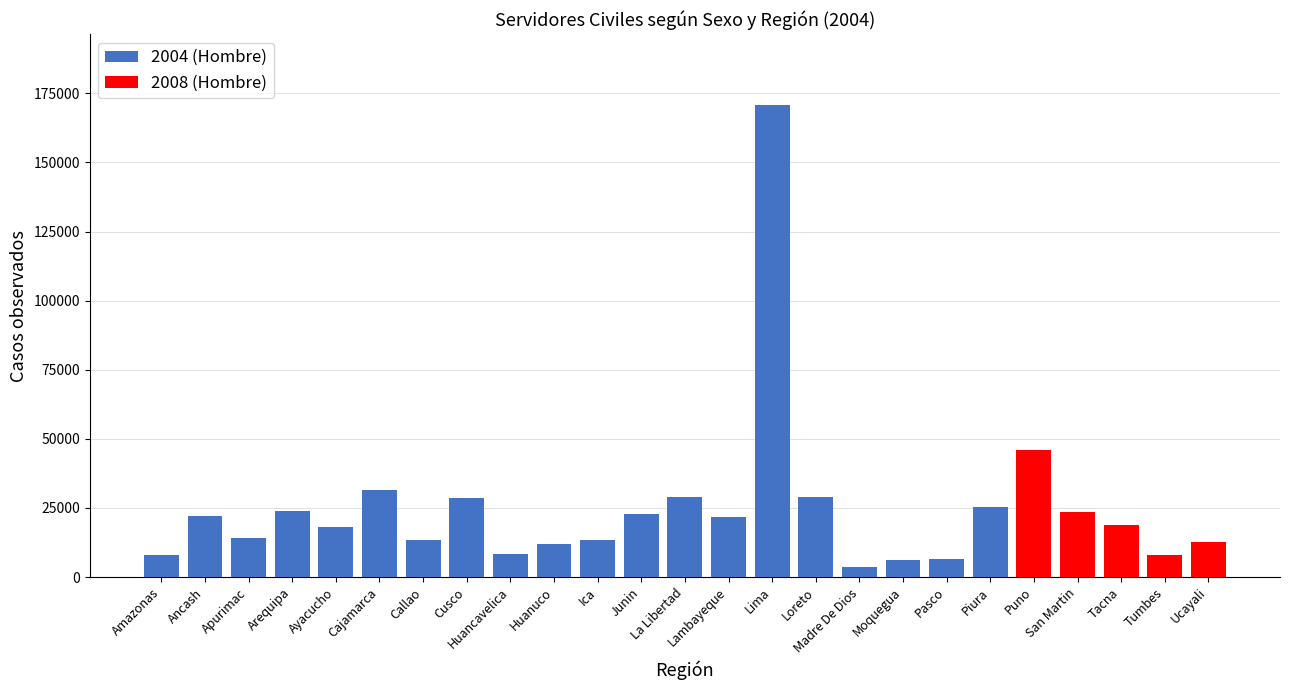

Does the chart contain any negative values?

No